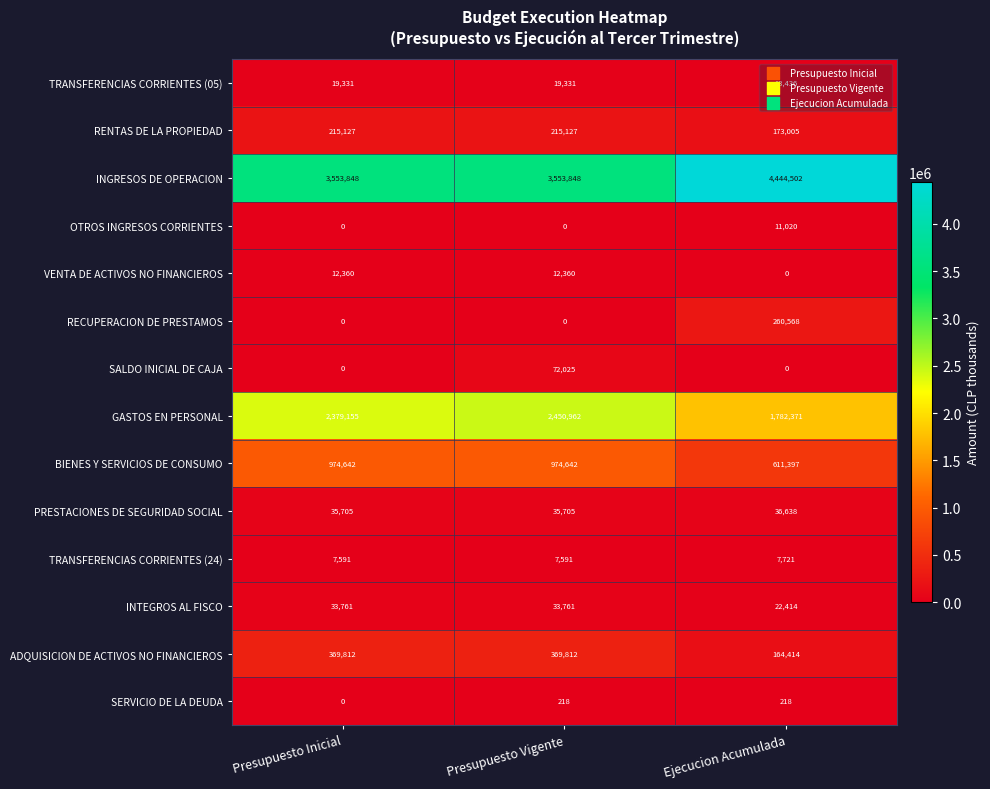

What is the difference between the second highest and minimum values in the INTEGROS AL FISCO series?

11347